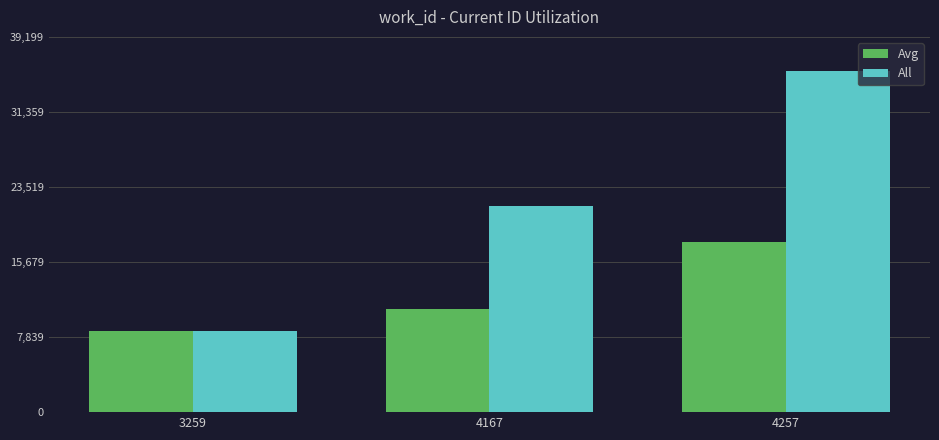

The value of All at 4257 is 35636.0. True or false?

True